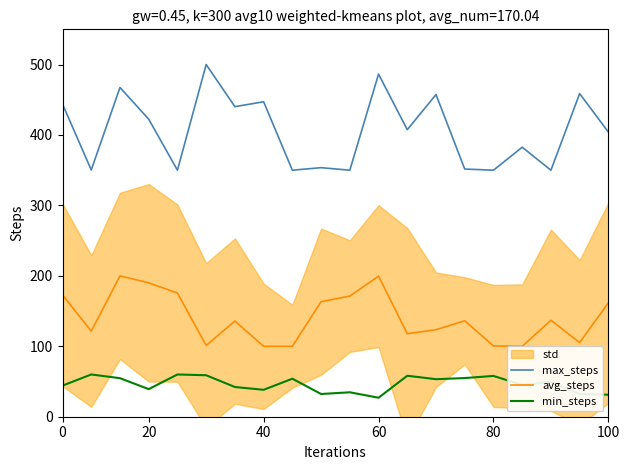

What is the maximum value for max_steps?

500.0